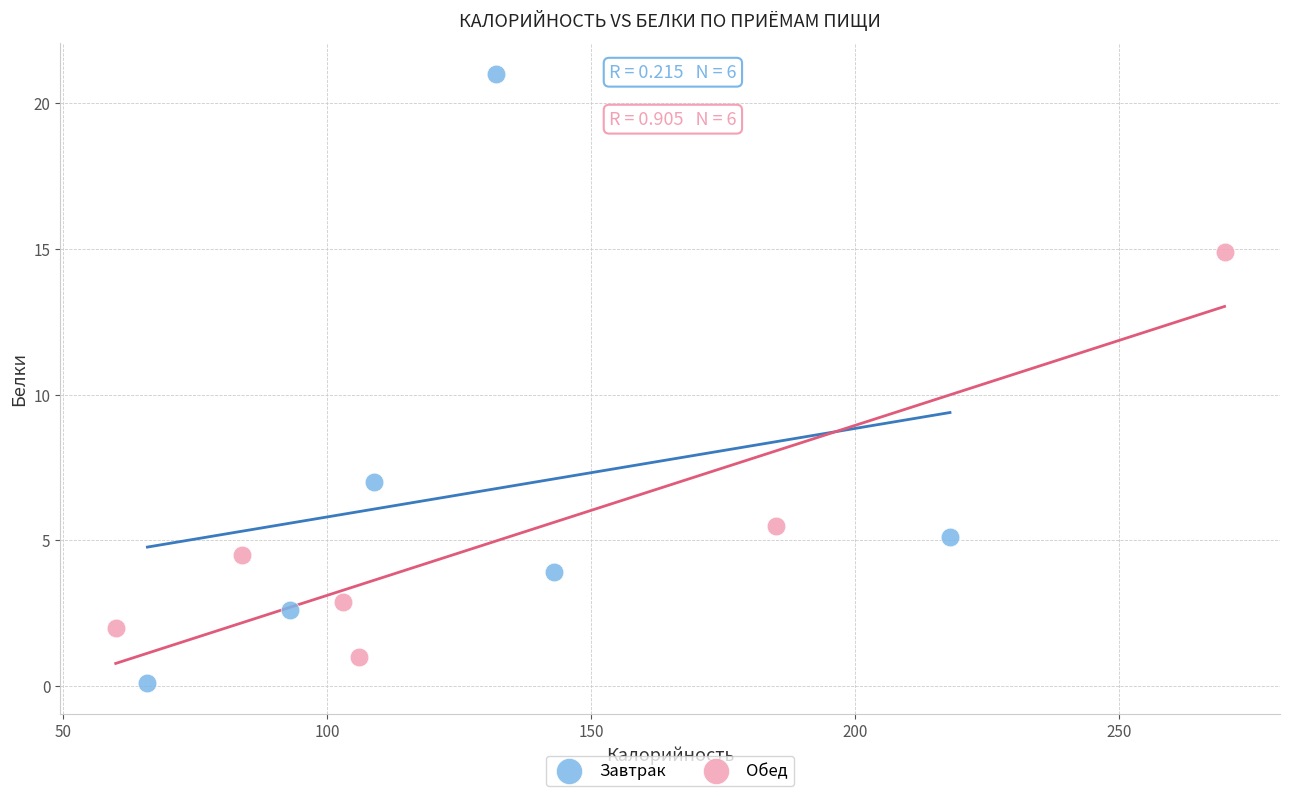

Which series has the widest spread of Y values?

Завтрак